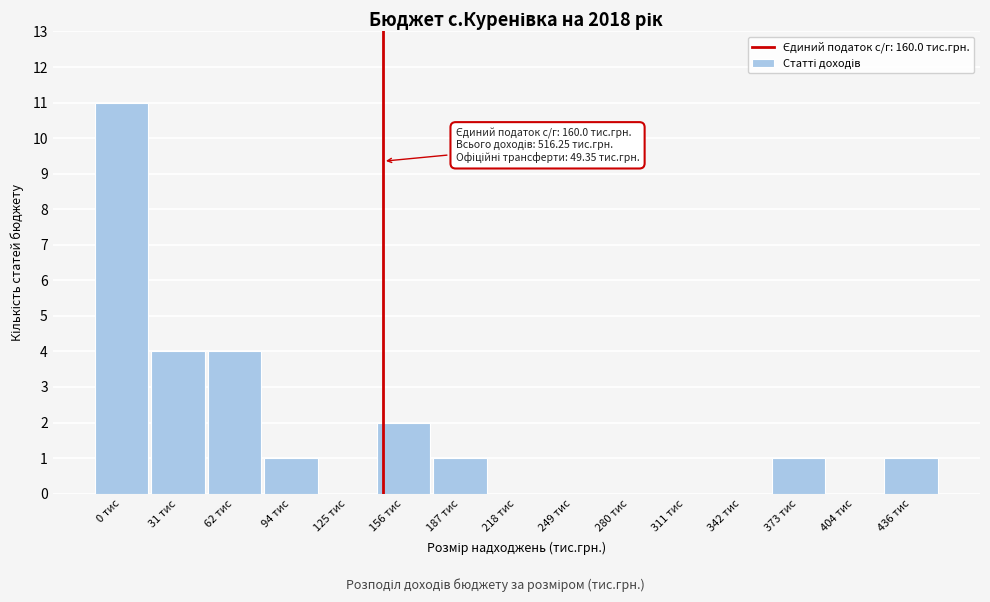

Reading left to right, list all the values displayed in this chart.

0 тис=11	31 тис=4	62 тис=4	94 тис=1	125 тис=0	156 тис=2	187 тис=1	218 тис=0	249 тис=0	280 тис=0	311 тис=0	342 тис=0	373 тис=1	404 тис=0	436 тис=1